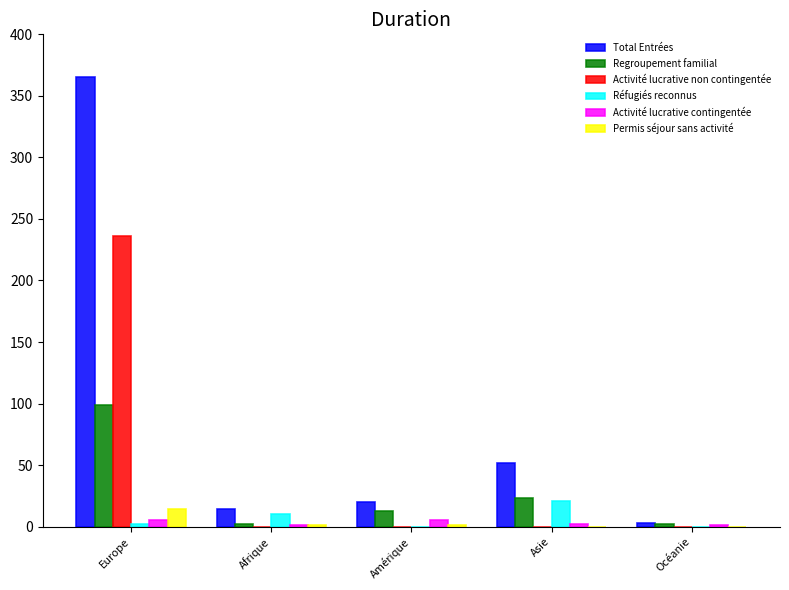

Is it true that Activité lucrative non contingentée equals 0 at Asie?

True